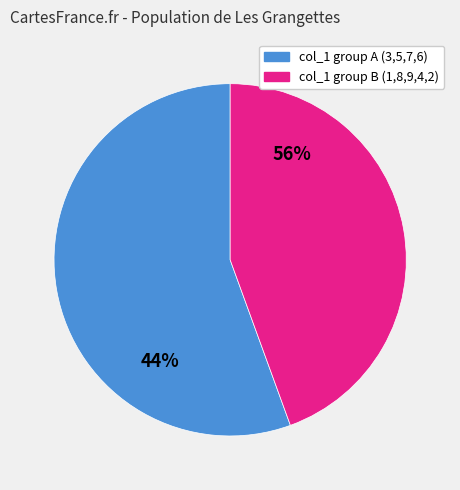

True or false: 7 accounts for 9% of the total.

False